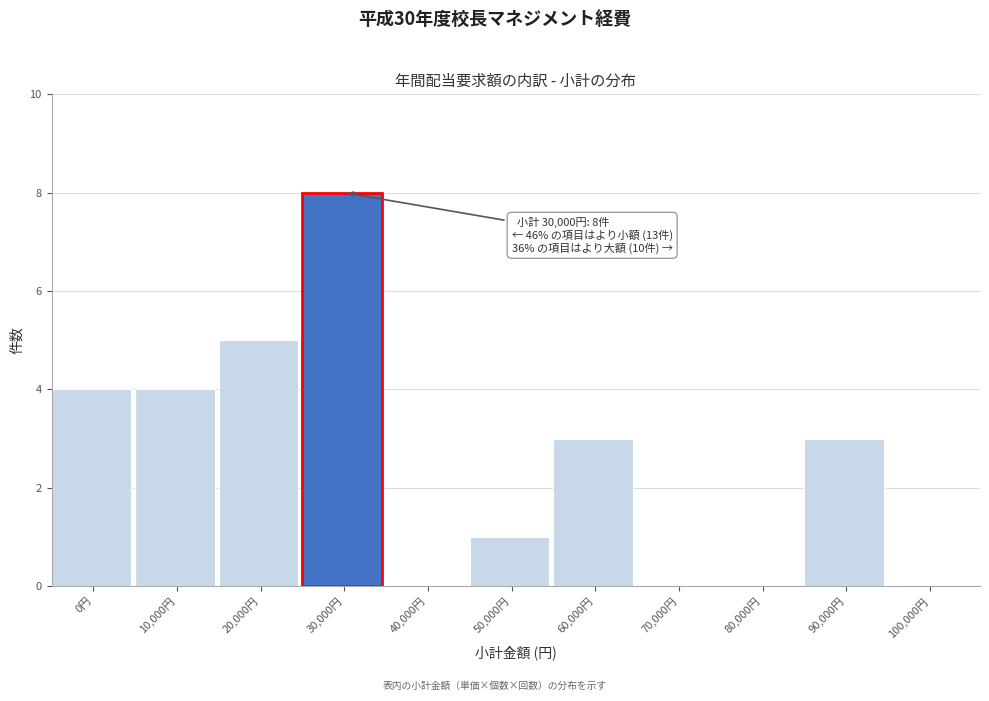

Reading right to left, transcribe all the data shown in this chart.

100,000円=0	90,000円=3	80,000円=0	70,000円=0	60,000円=3	50,000円=1	40,000円=0	30,000円=8	20,000円=5	10,000円=4	0円=4